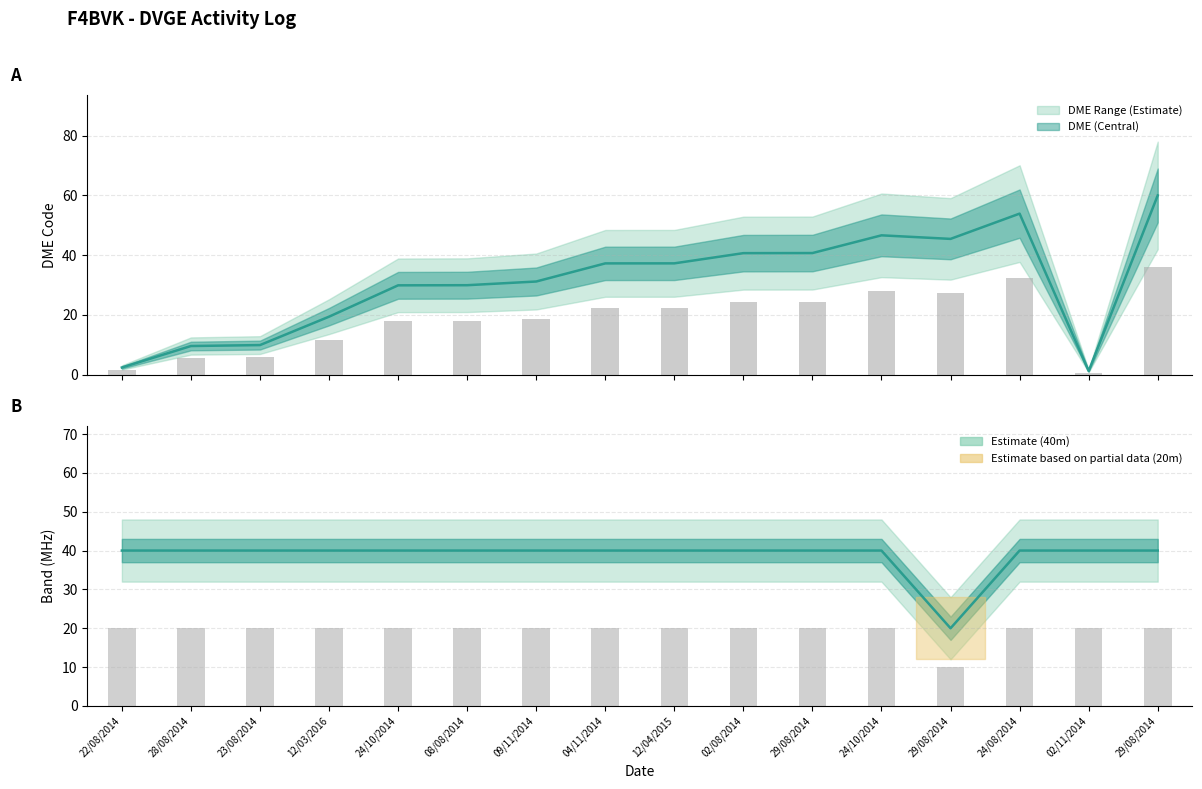

What is the total value across all series at 02/11/2014?

41.2